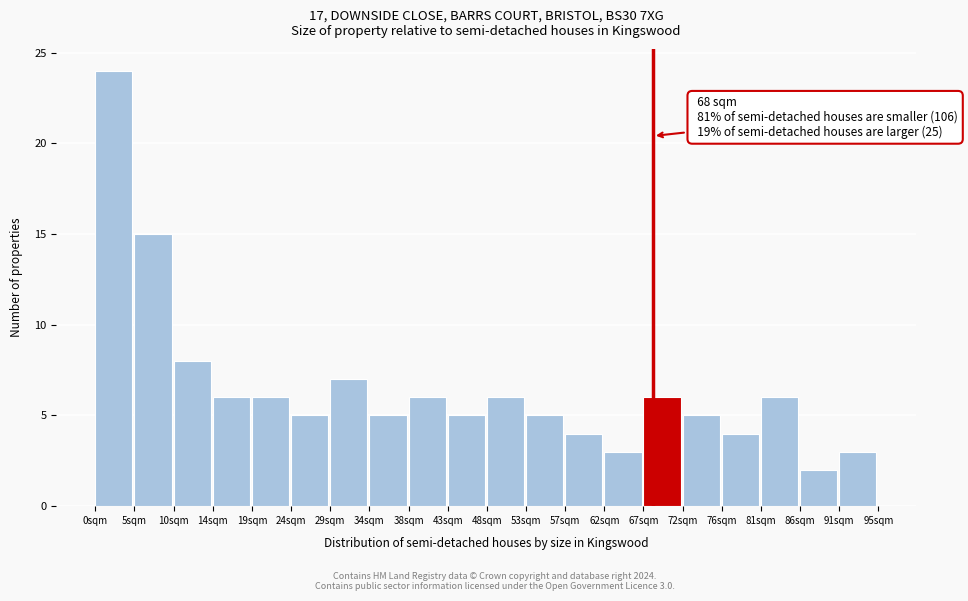

Which range on the x-axis has the tallest bar?

0.0 to 5.0